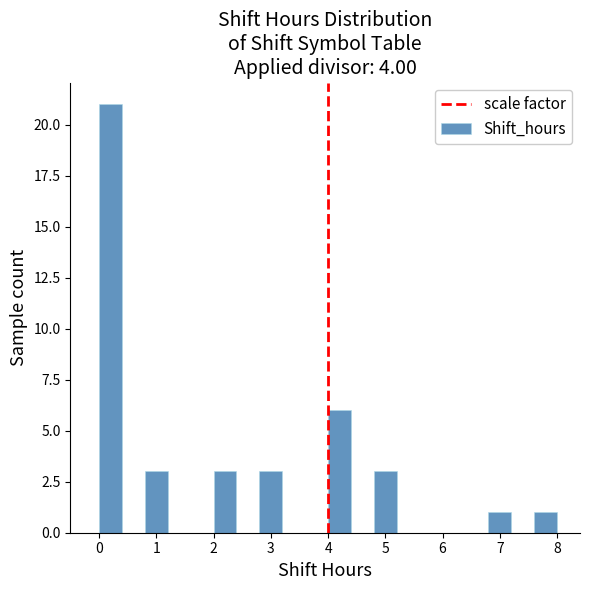

Reading left to right, list every bar in this chart as the range it spans on the x-axis followed by its height. The values are not printed on the chart, so give them approximately, as read against the axis.

0.0 to 0.4: 21
0.4 to 0.8: 0
0.8 to 1.2: 3
1.2 to 1.6: 0
1.6 to 2.0: 0
2.0 to 2.4: 3
2.4 to 2.8: 0
2.8 to 3.2: 3
3.2 to 3.6: 0
3.6 to 4.0: 0
4.0 to 4.4: 6
4.4 to 4.8: 0
4.8 to 5.2: 3
5.2 to 5.6: 0
5.6 to 6.0: 0
6.0 to 6.4: 0
6.4 to 6.8: 0
6.8 to 7.2: 1
7.2 to 7.6: 0
7.6 to 8.0: 1